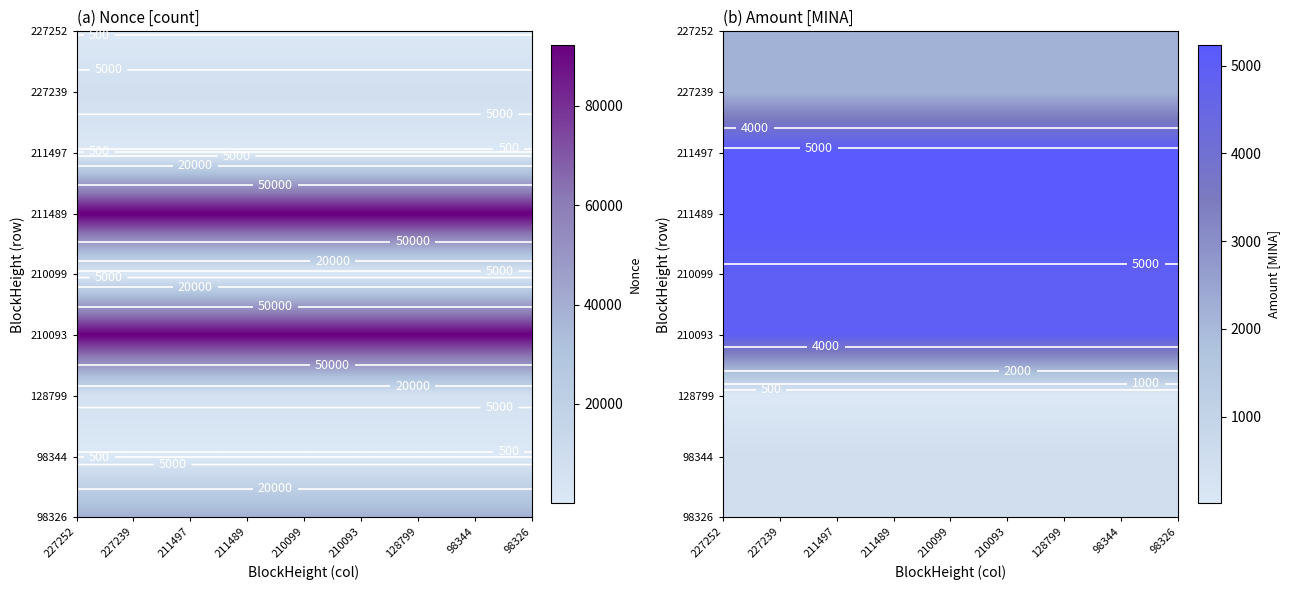

Is it true that 211489 equals 5230.4 at Amount?

True